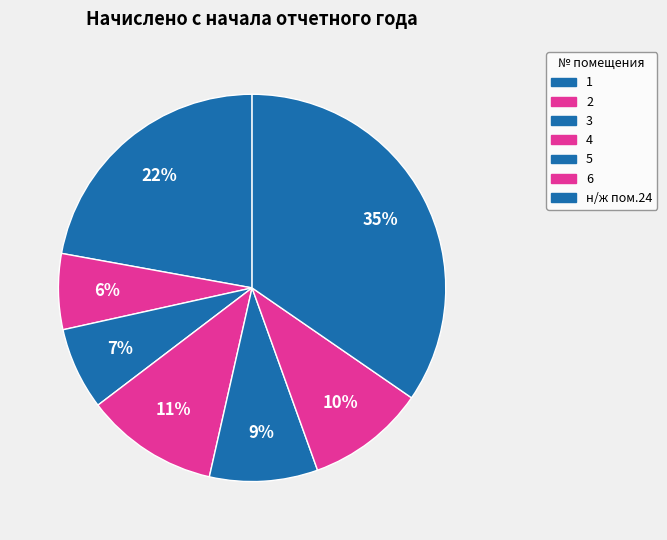

Is it true that 3 is 1% of the pie?

False